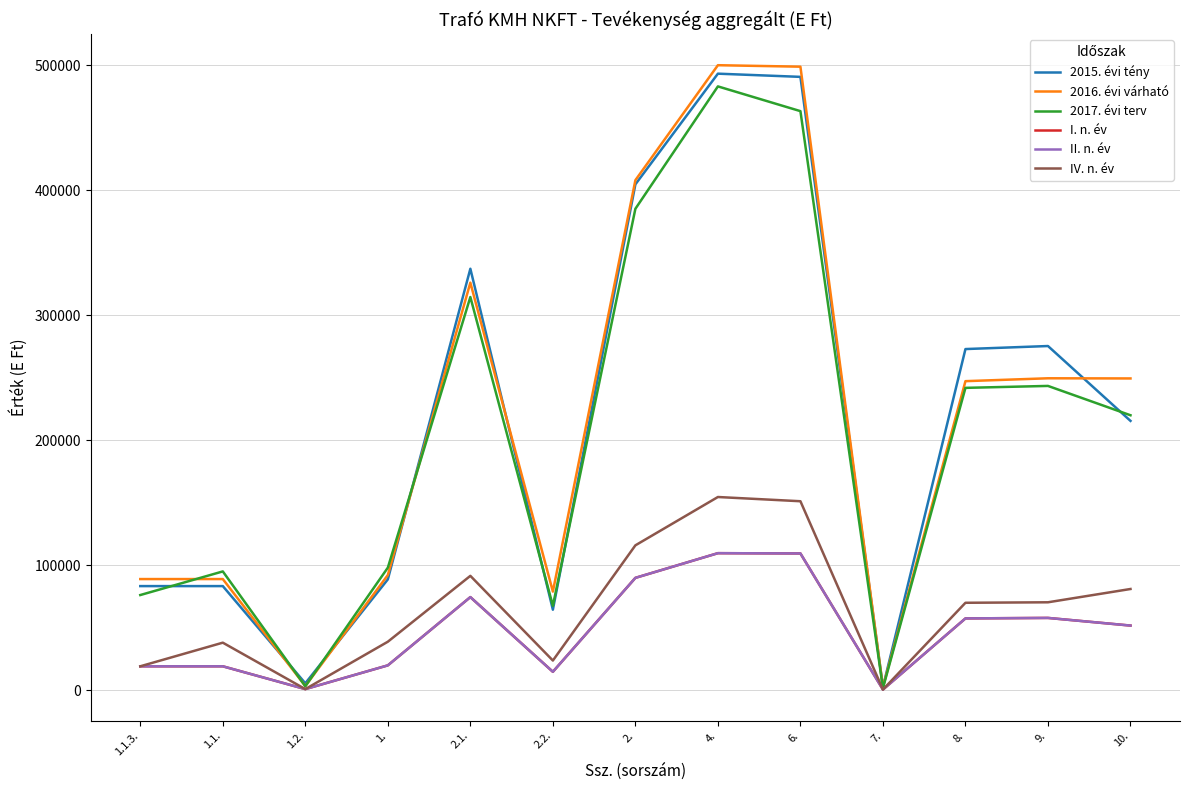

Where is the first local maximum for IV. n. év?

1.1.